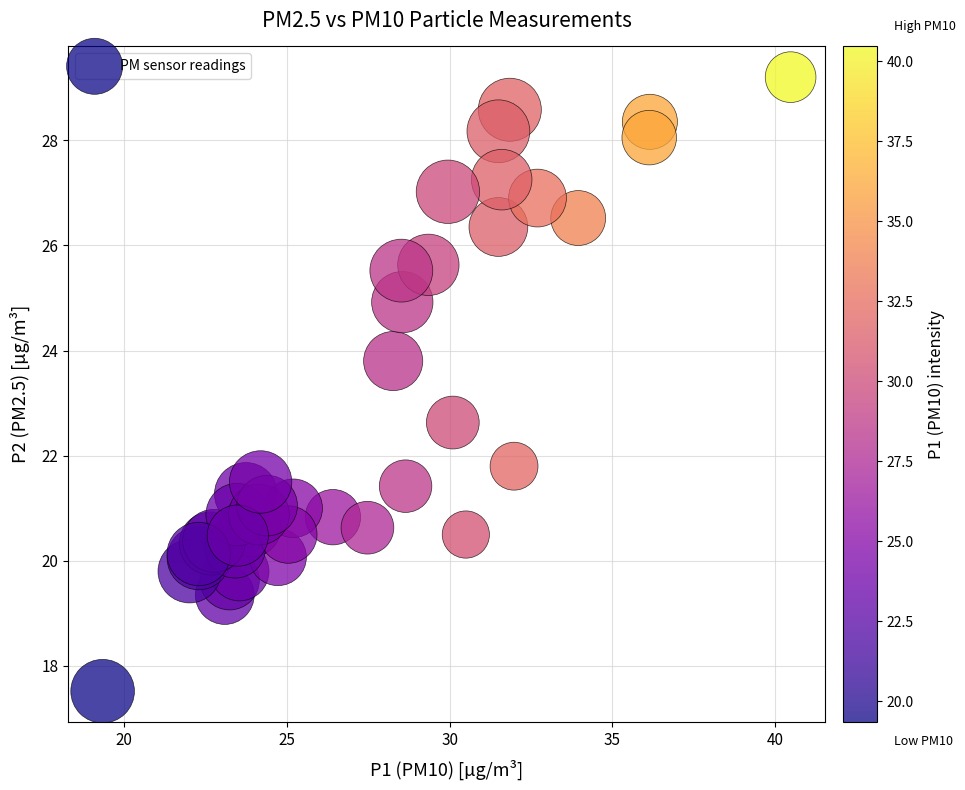

What Y value in the scatter plot is closest to 23?

22.6